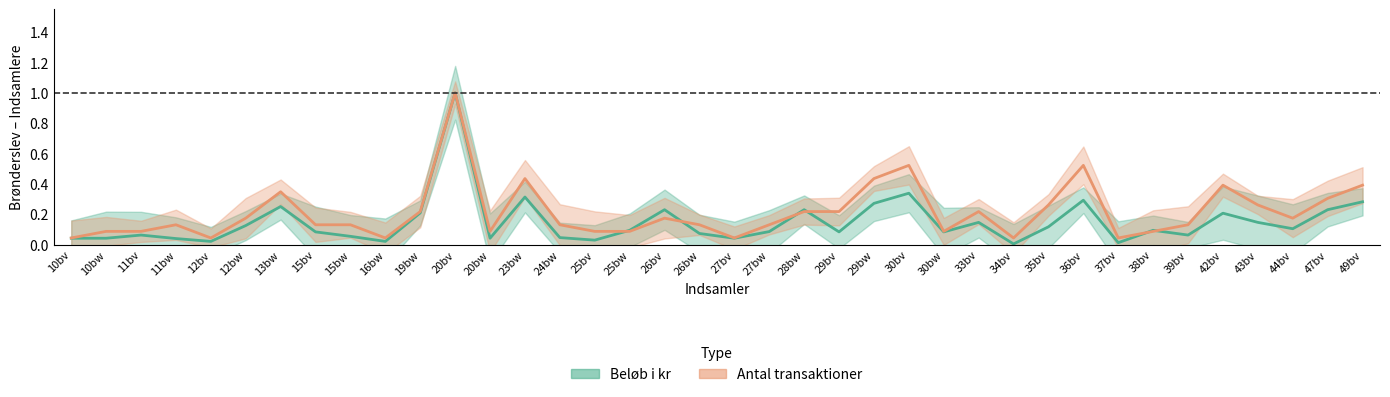

Which label corresponds to the largest value in the chart?

20bv